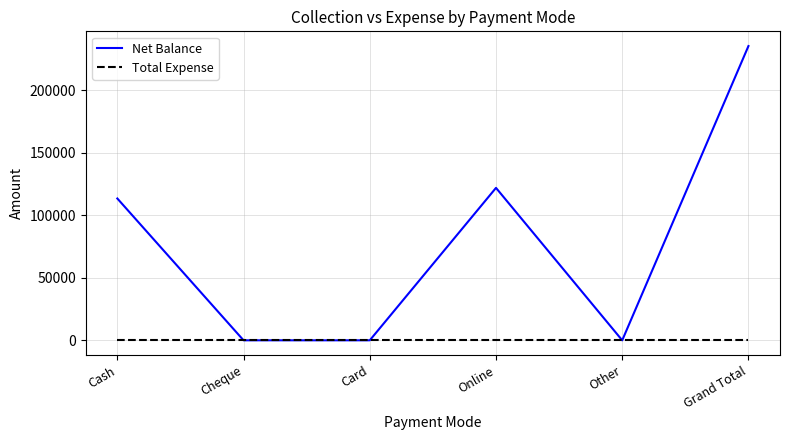

Rank the series by their maximum value, from highest to lowest.

Net Balance, Total Expense